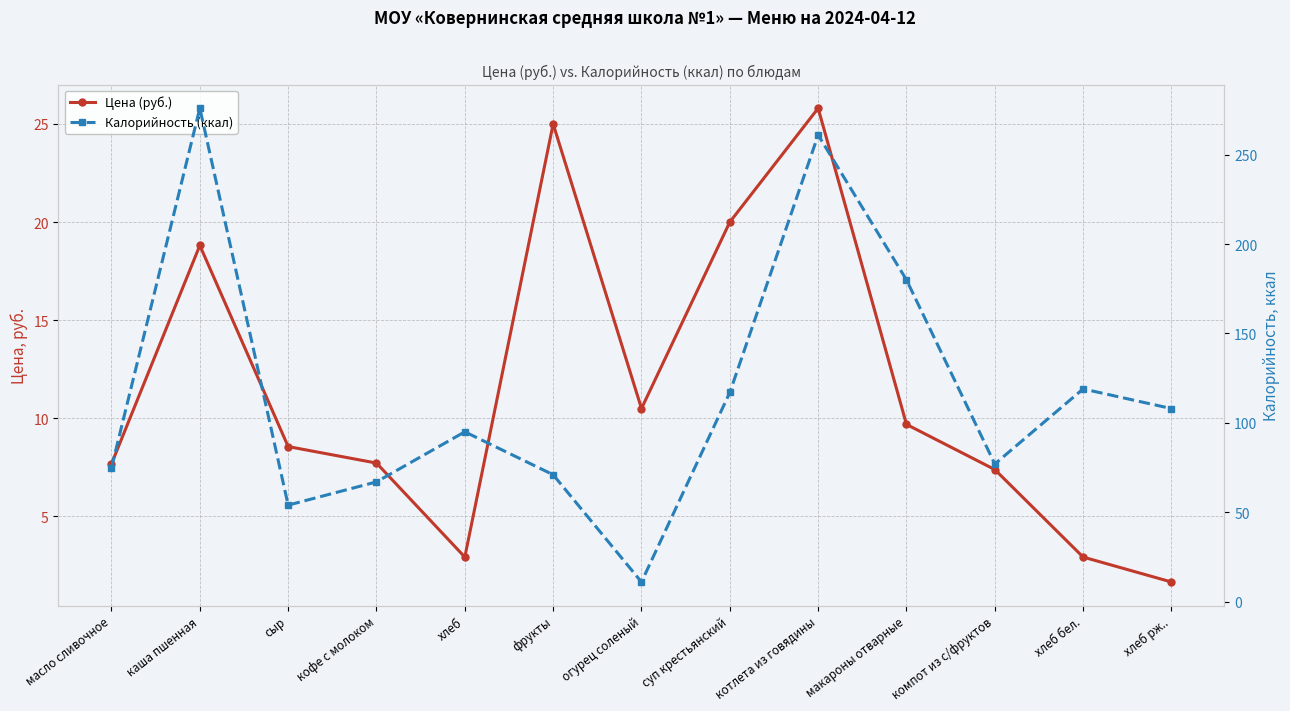

True or false: Калорийность (ккал) and Цена (руб.) intersect in this chart.

False